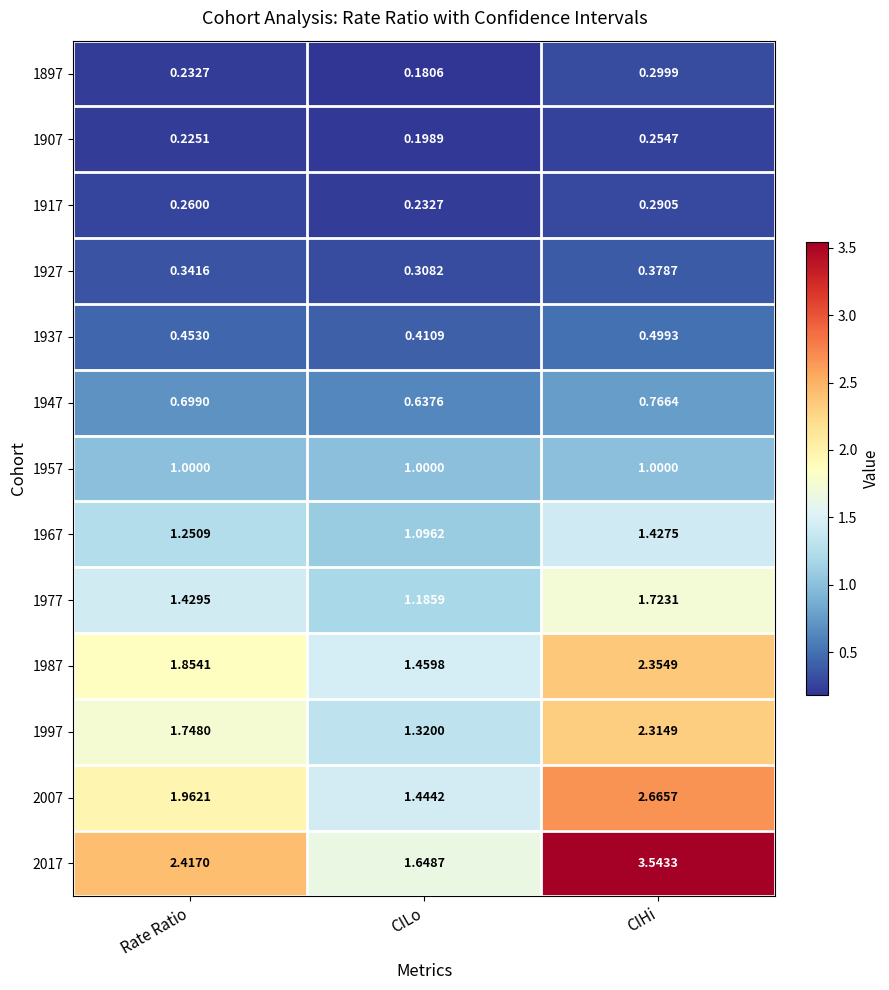

At which category is the sum across all series the highest?

CIHi